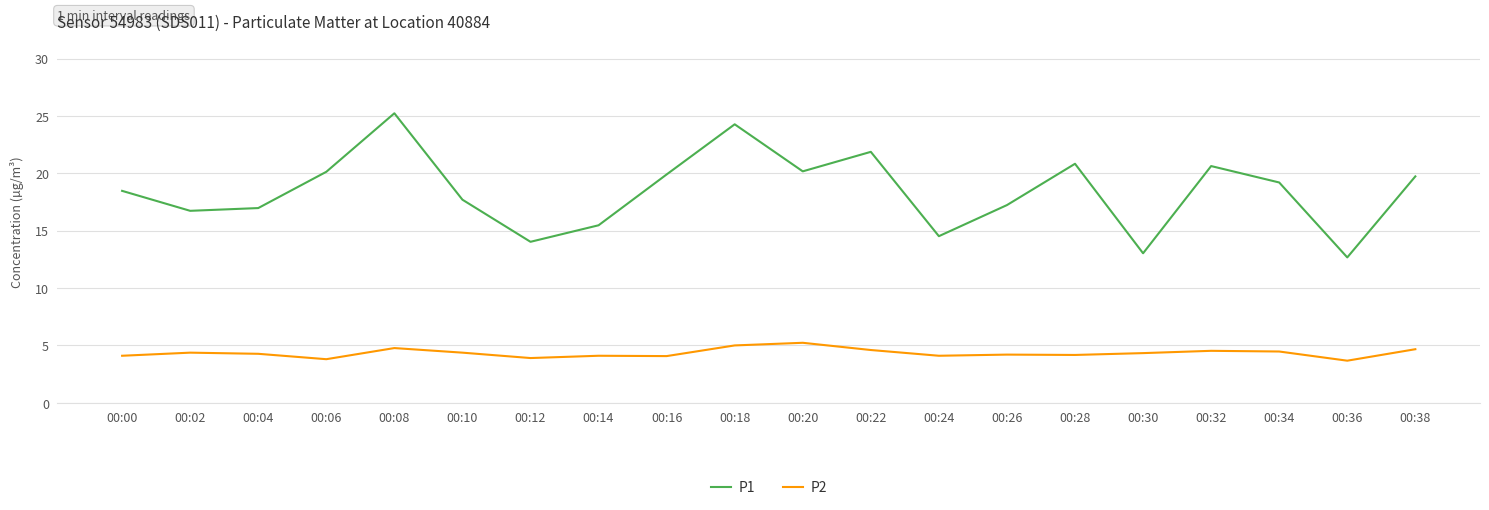

True or false: P2 and P1 cross at least once.

False